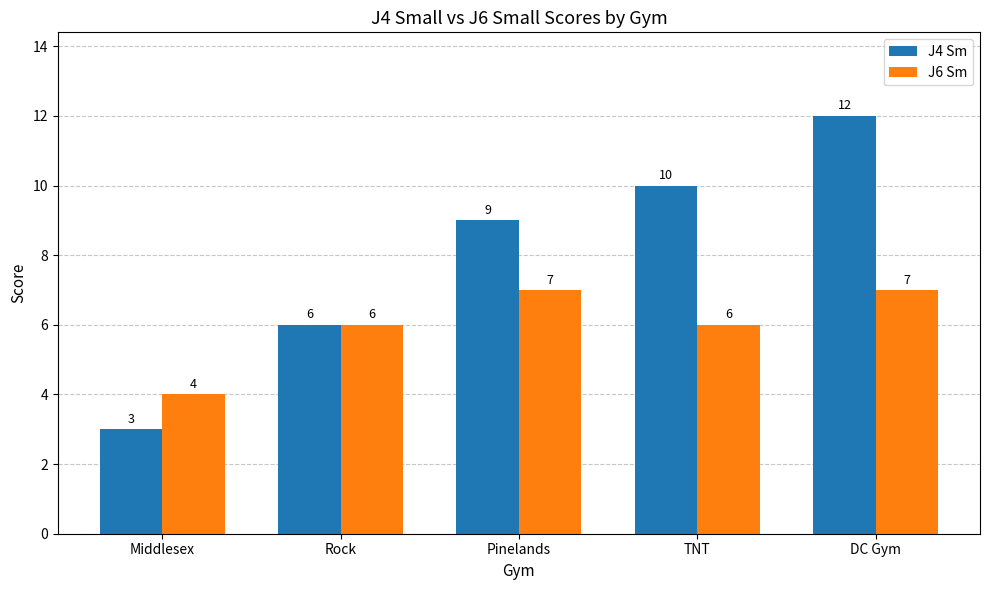

Does the chart contain any negative values?

No